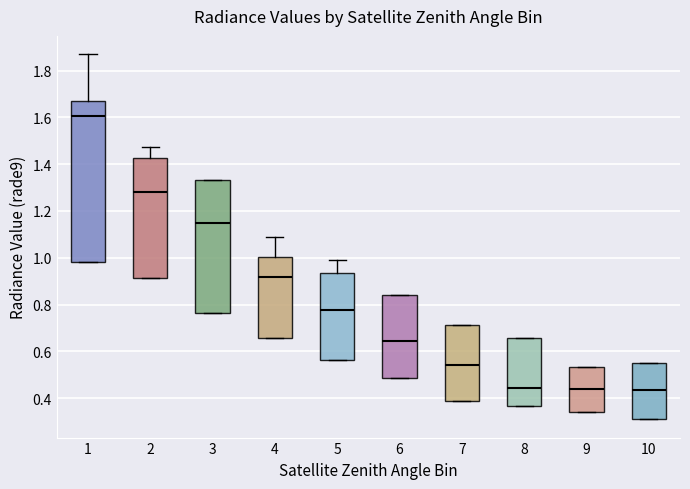

Where is the upper edge of the box at x = 4 on the y-axis? The values are not printed on the chart, so give them approximately, as read against the axis.

1.00